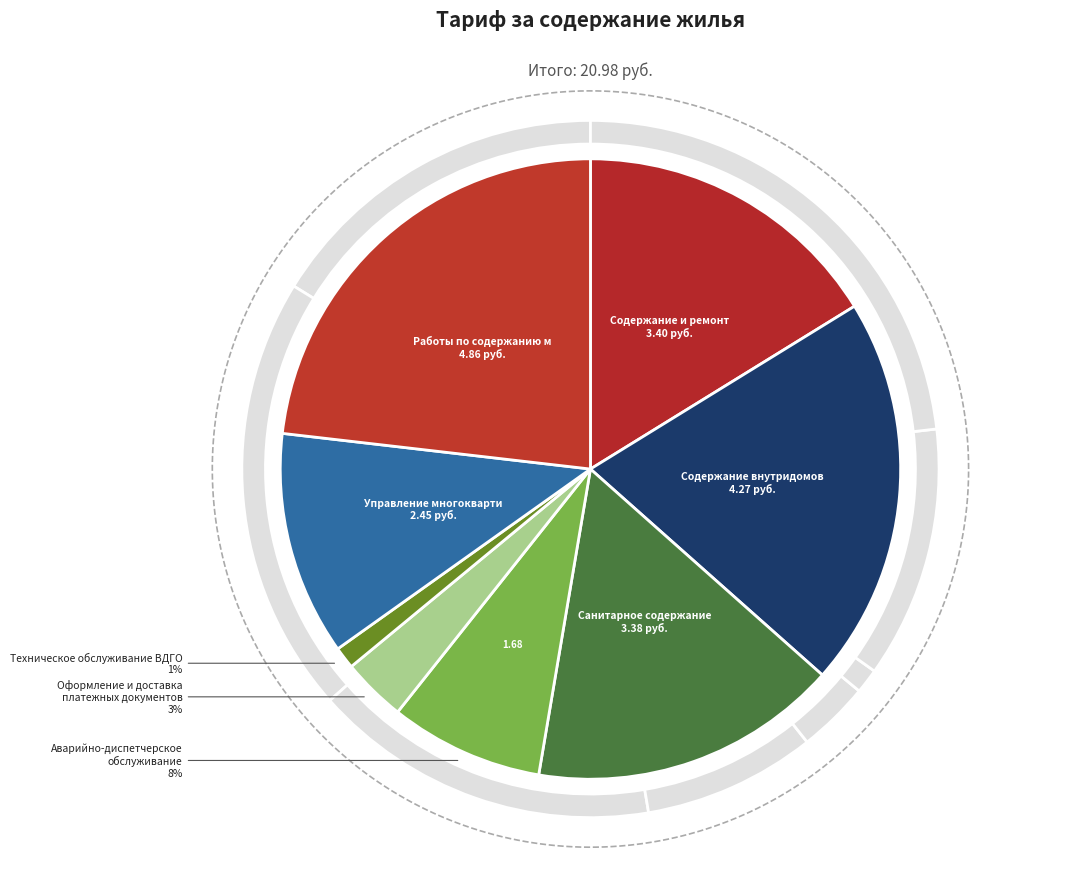

To the nearest percent, what portion does Содержание внутридомового
инженерного оборудования represent?

20%